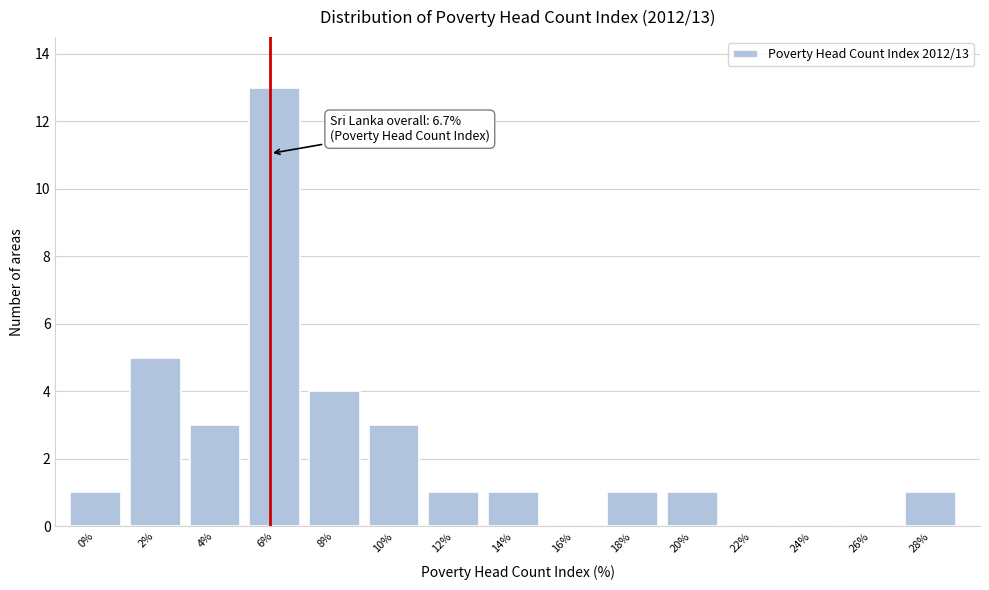

Reading left to right, transcribe all the data shown in this chart.

0%=1	2%=5	4%=3	6%=13	8%=4	10%=3	12%=1	14%=1	16%=0	18%=1	20%=1	22%=0	24%=0	26%=0	28%=1